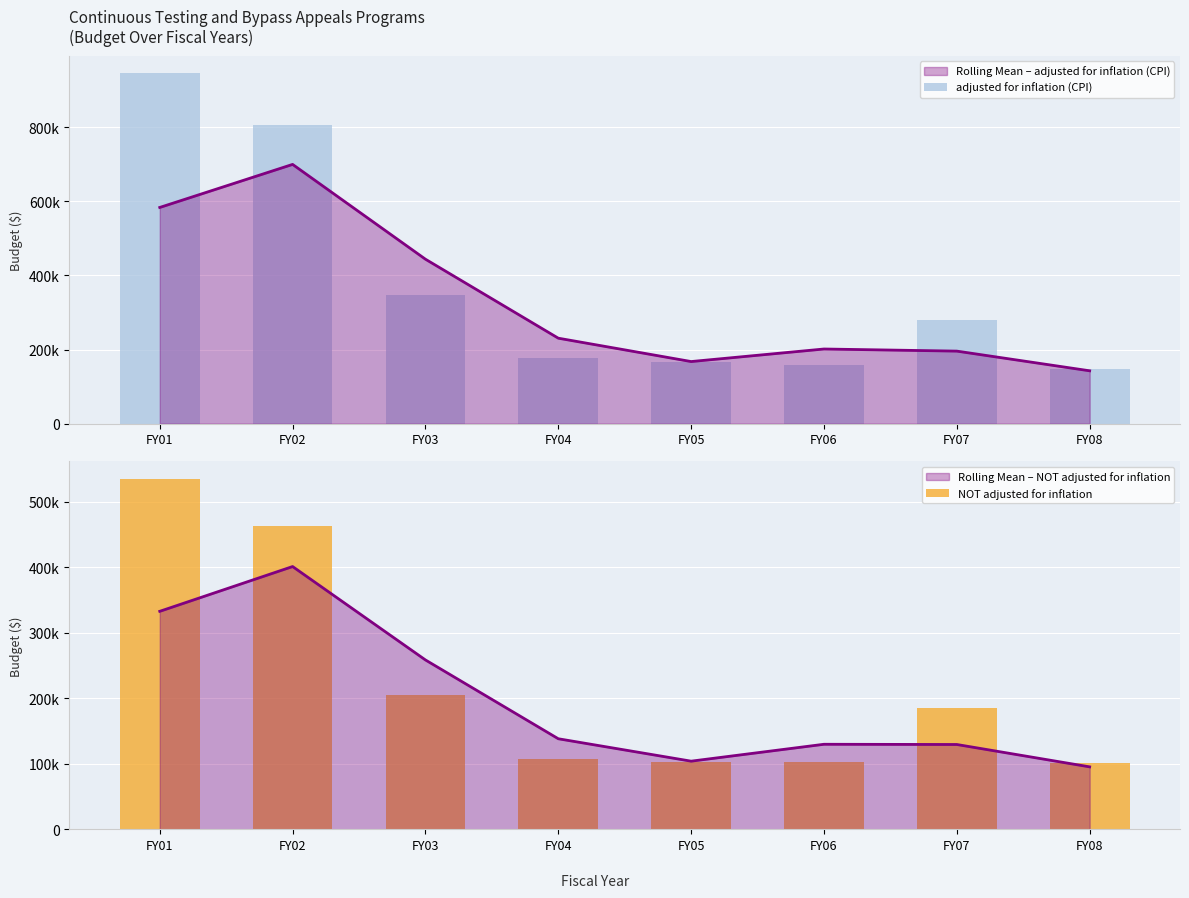

At how many categories does at least one series exceed 590113?

2